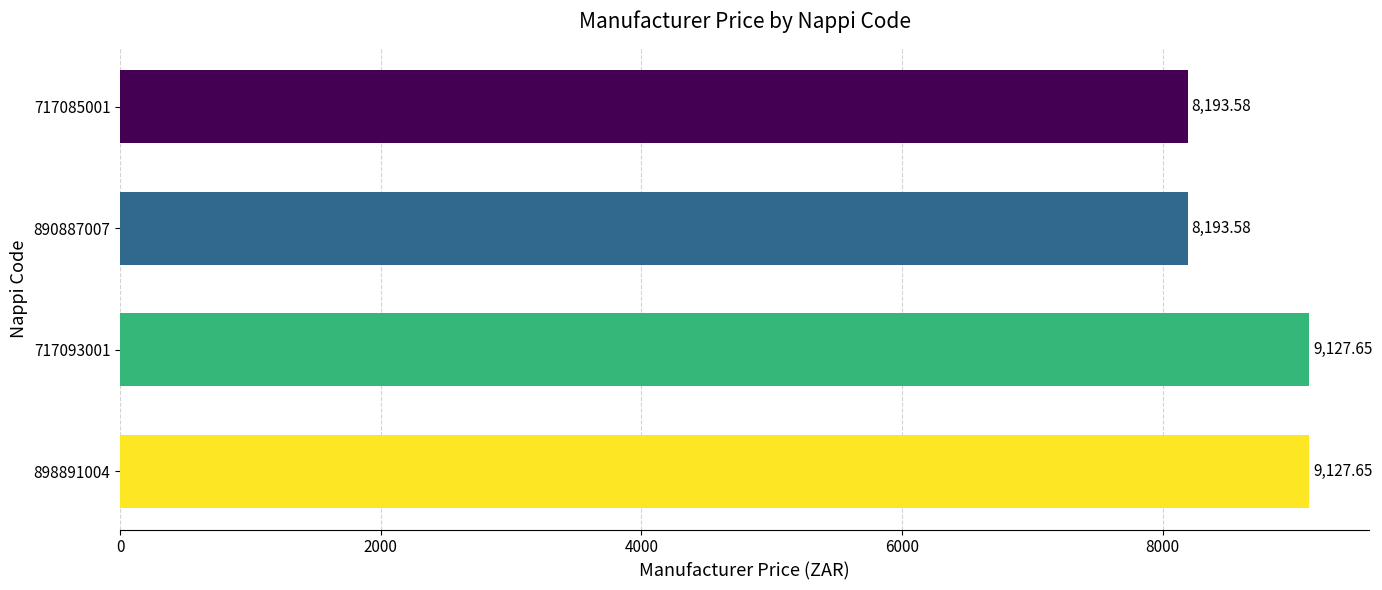

What is the difference between the second highest and minimum values?

934.1